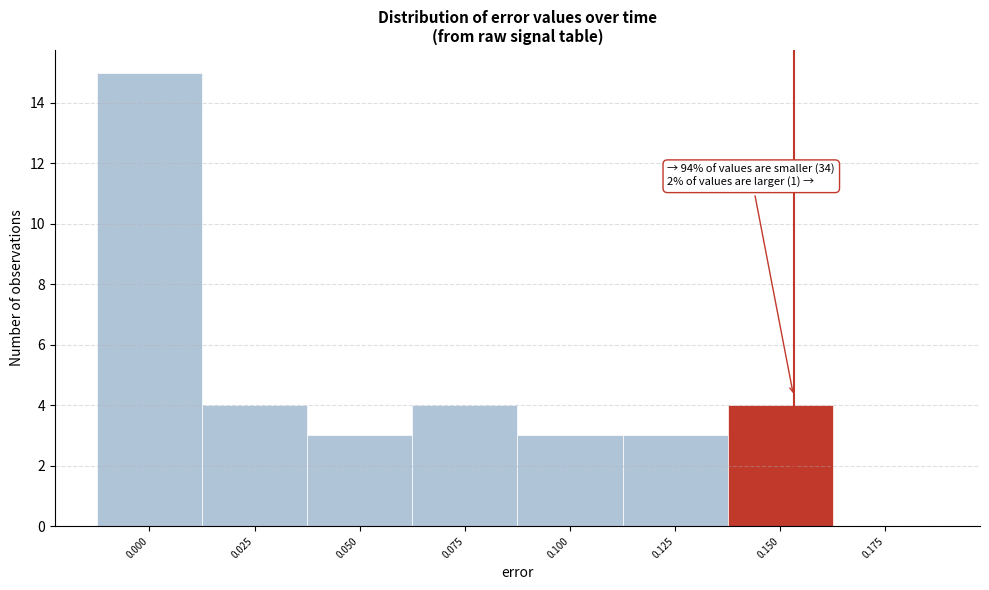

Reading right to left, list all the values displayed in this chart.

0.175=0	0.150=4	0.125=3	0.100=3	0.075=4	0.050=3	0.025=4	0.000=15